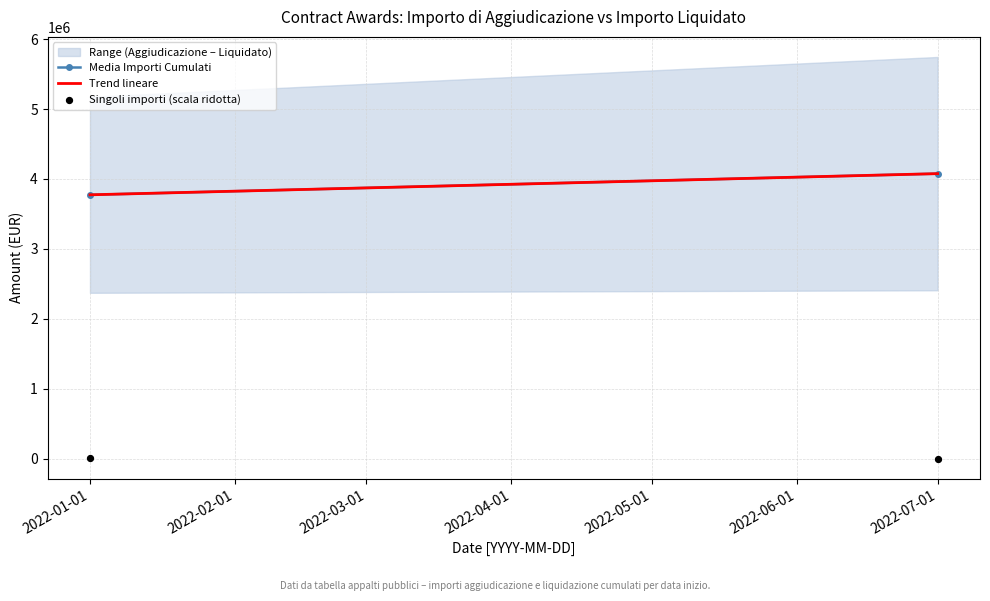

What is the range of Y values (max minus min)?

2302.5